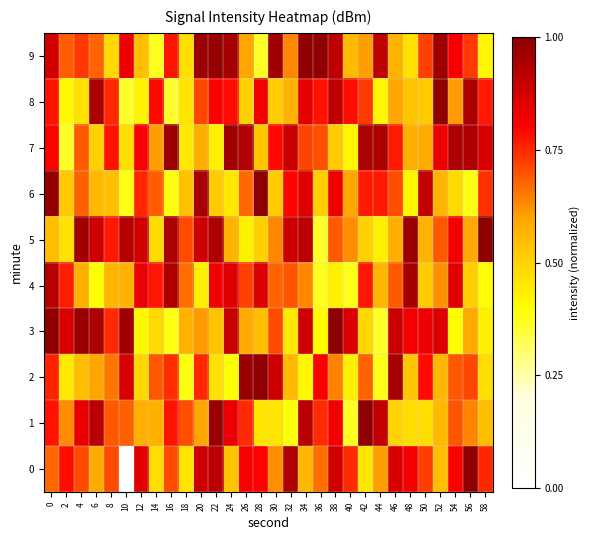

At 48, list the series in order from largest to smallest.

row_5, row_4, row_3, row_0, row_7, row_8, row_2, row_1, row_9, row_6